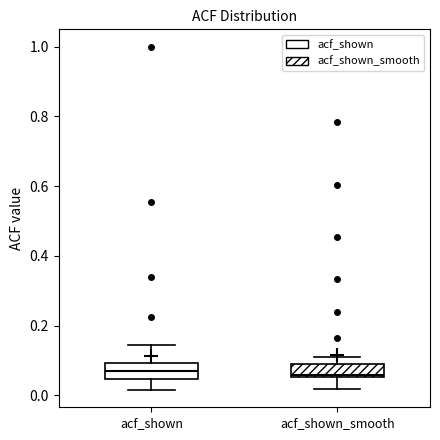

Reading left to right, read every box against the y-axis: the position of its median line, the range the box covers, and the ends of its whiskers. The values are not printed on the chart, so give them approximately, as read against the axis.

acf_shown: median 0.08, box 0.04 to 0.10, whiskers 0.02 to 0.14
acf_shown_smooth: median 0.06, box 0.06 to 0.08, whiskers 0.02 to 0.12